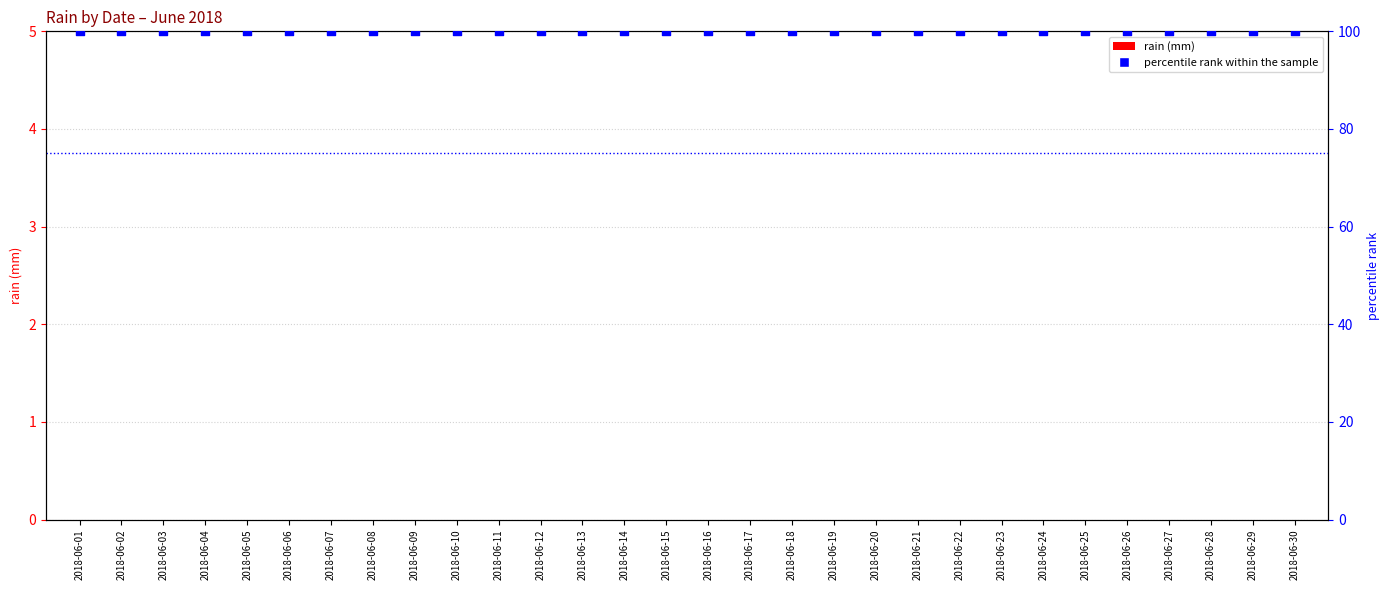

What is the total value across all series at 2018-06-02?

100